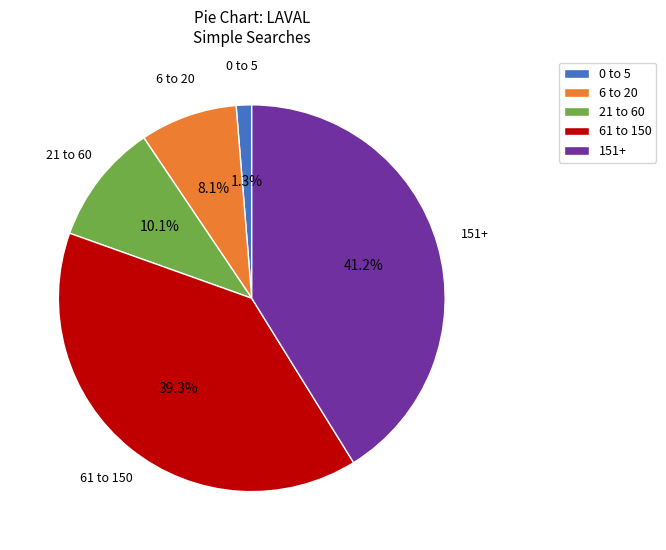

Which slice is the largest?

151+